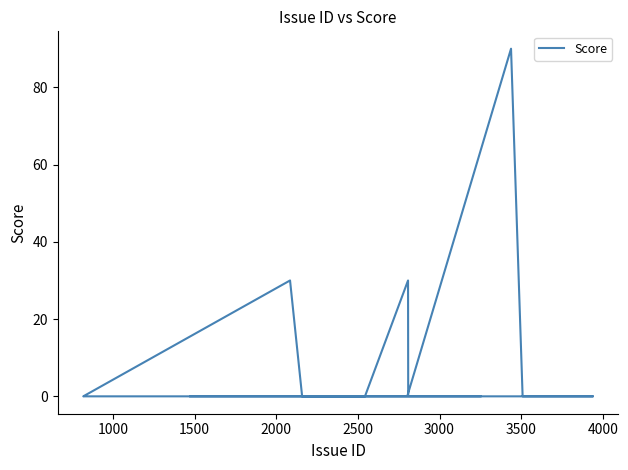

What is the difference between the maximum and second lowest values?

90